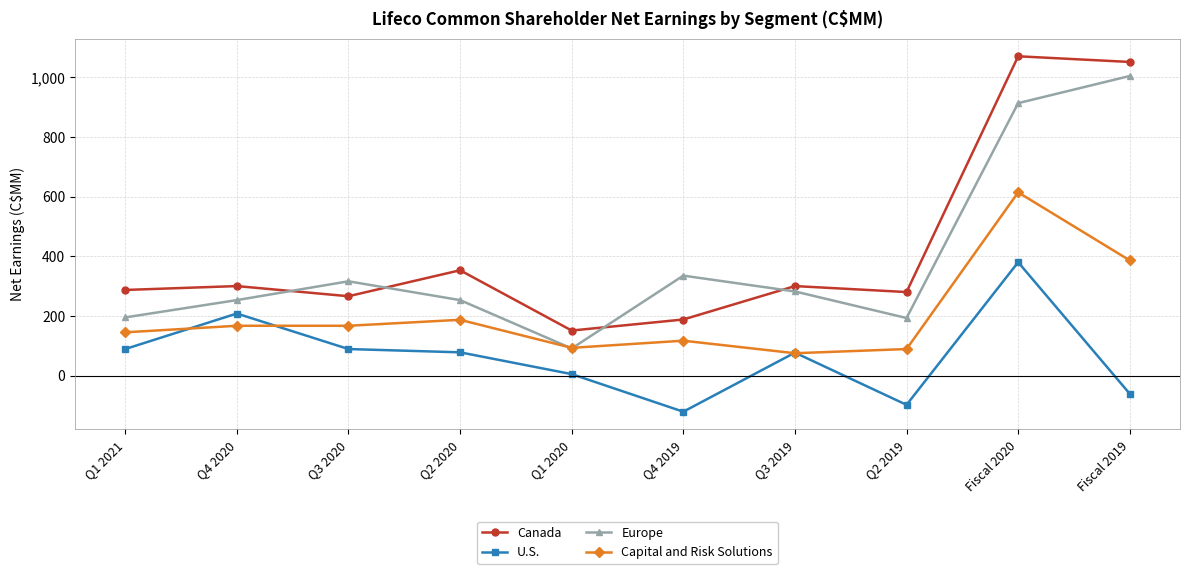

Which series changed the most between Q1 2021 and Fiscal 2019?

Europe